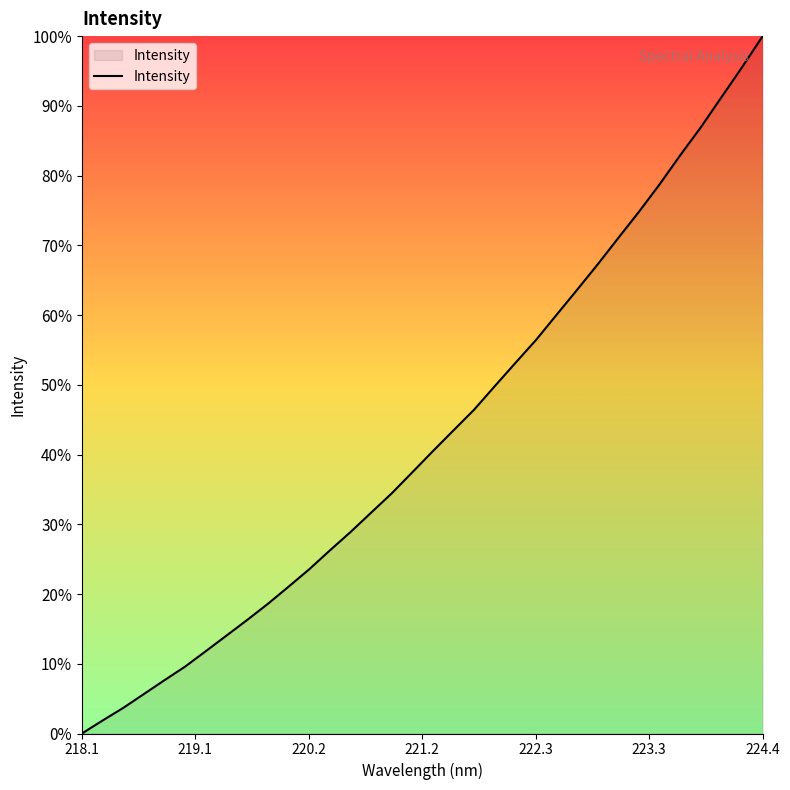

What is the greatest value displayed?

100.0